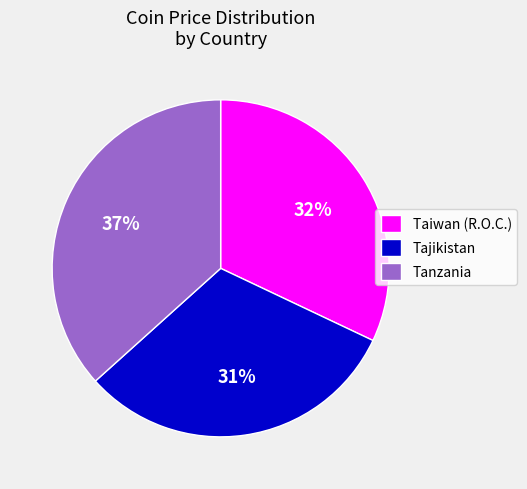

Combined, do Taiwan (R.O.C.) and Tajikistan account for over 50%?

Yes